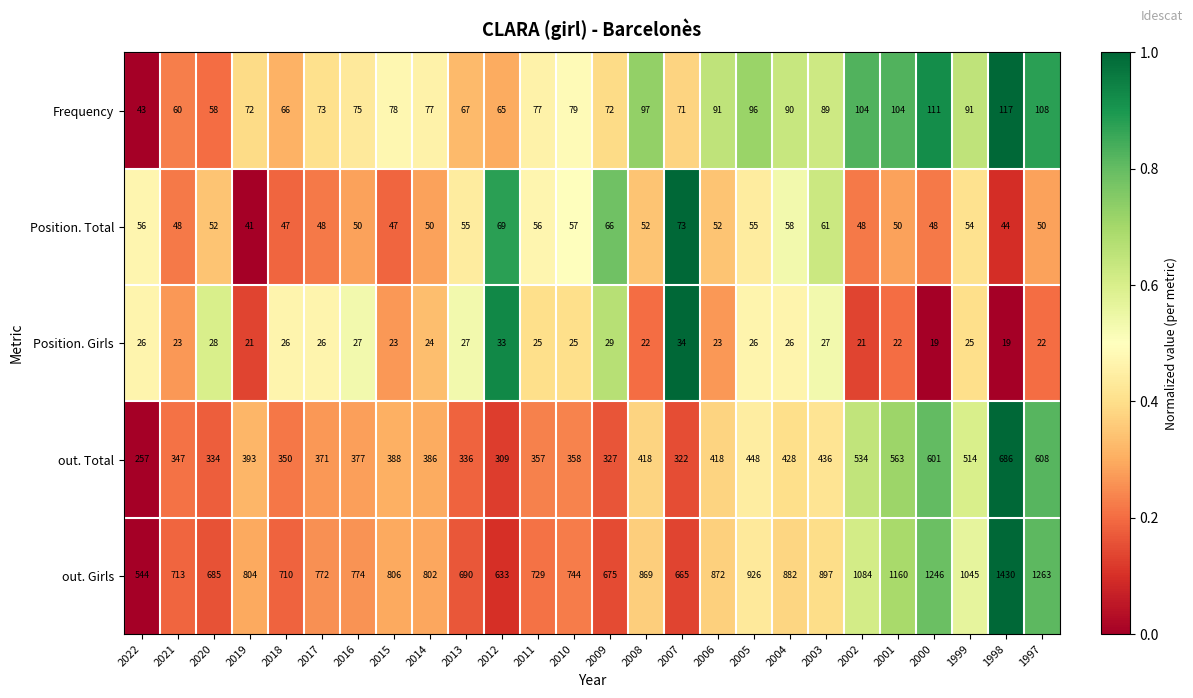

Which series has the widest spread of values?

out. Girls